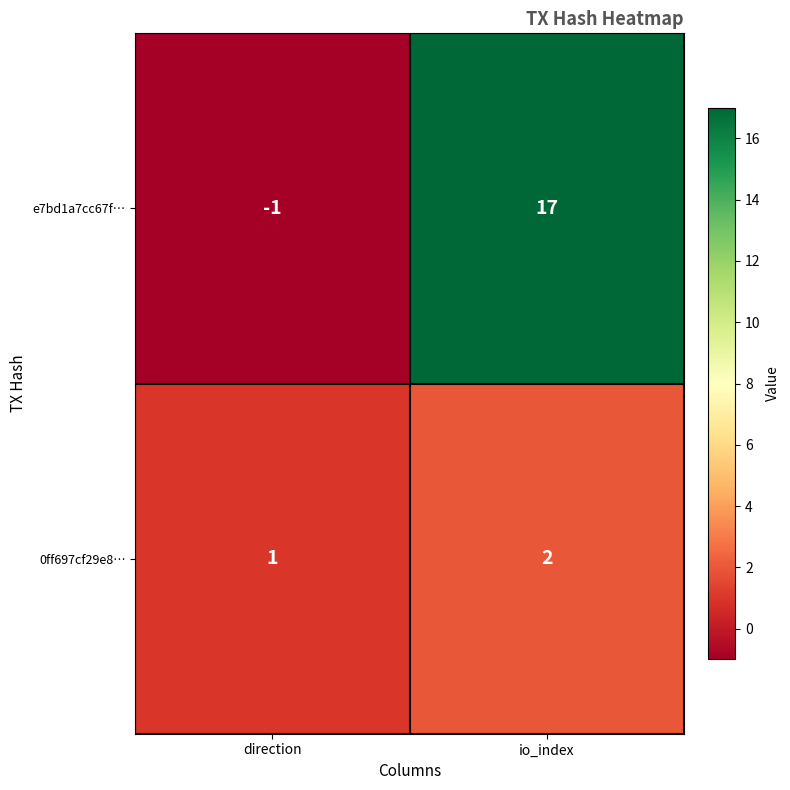

Where is 0ff697cf29e8… nearest to the value 1?

direction